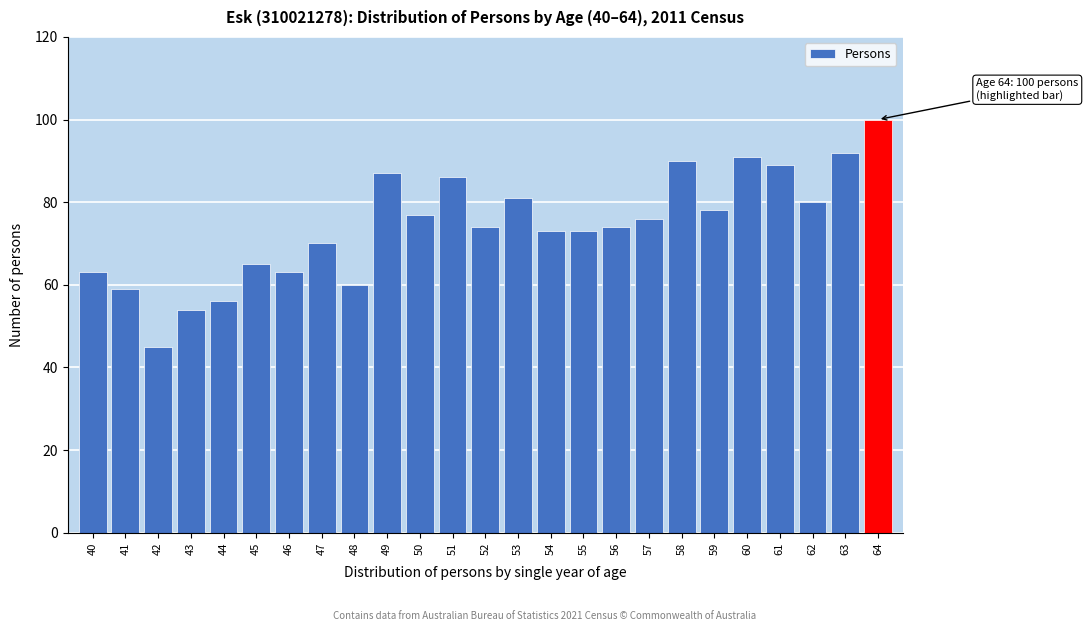

Reading left to right, extract all data points from this chart.

40=63	41=59	42=45	43=54	44=56	45=65	46=63	47=70	48=60	49=87	50=77	51=86	52=74	53=81	54=73	55=73	56=74	57=76	58=90	59=78	60=91	61=89	62=80	63=92	64=100